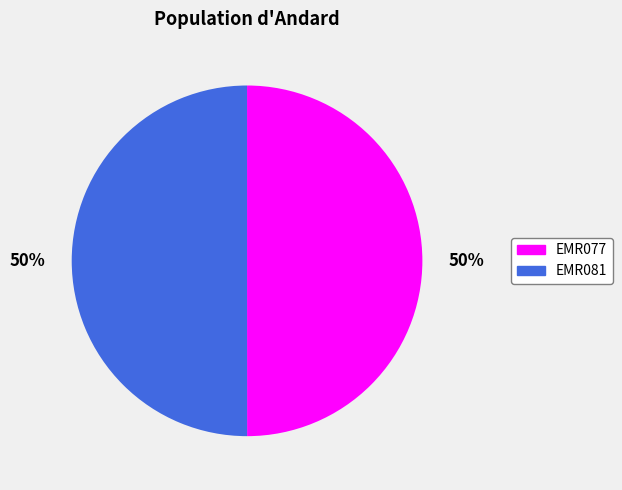

Count the number of slices in the pie.

2